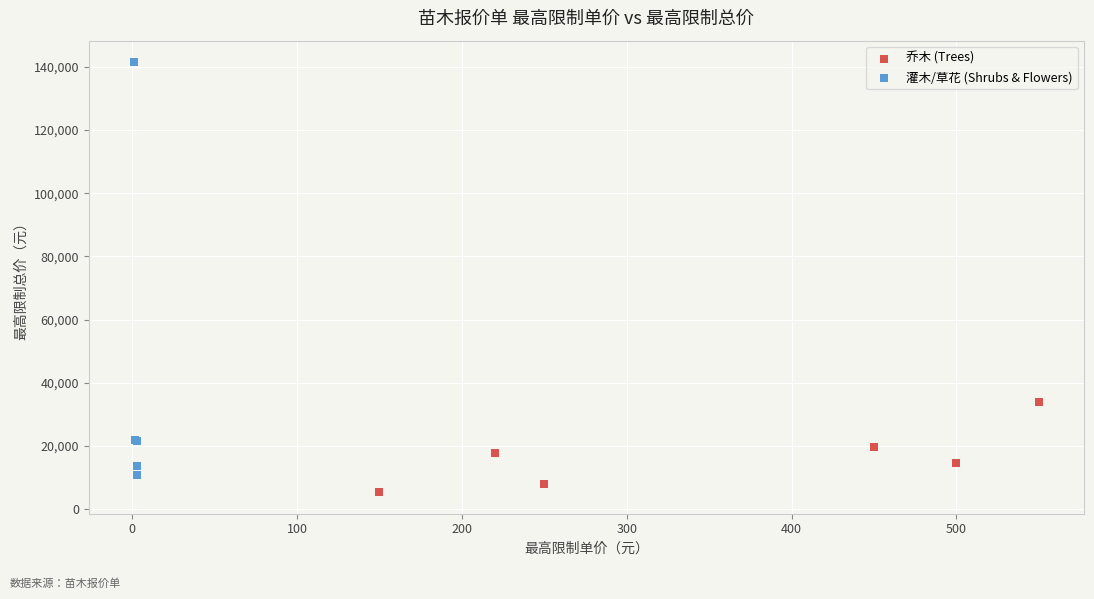

Which series reaches the minimum Y coordinate?

乔木 (Trees)